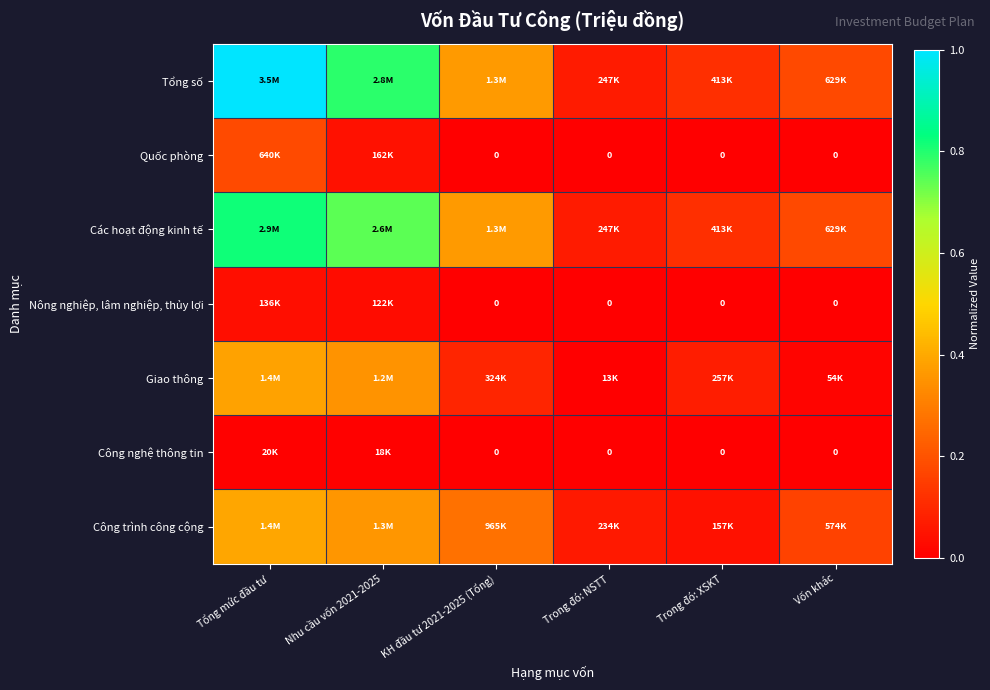

True or false: Quốc phòng has a value of 0.0 at Trong đó: NSTT.

True